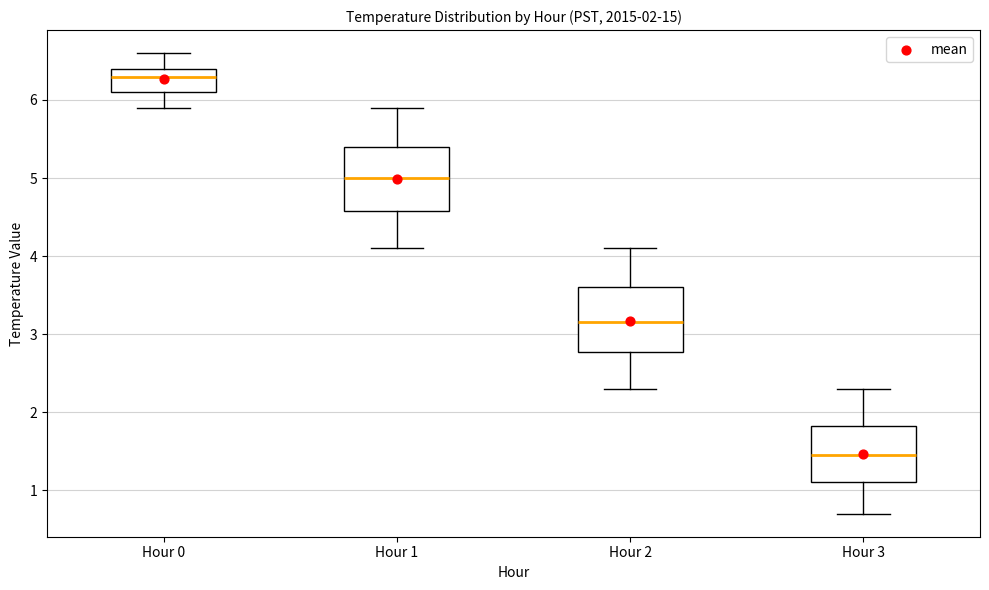

Which box's median line is the highest?

Hour 0